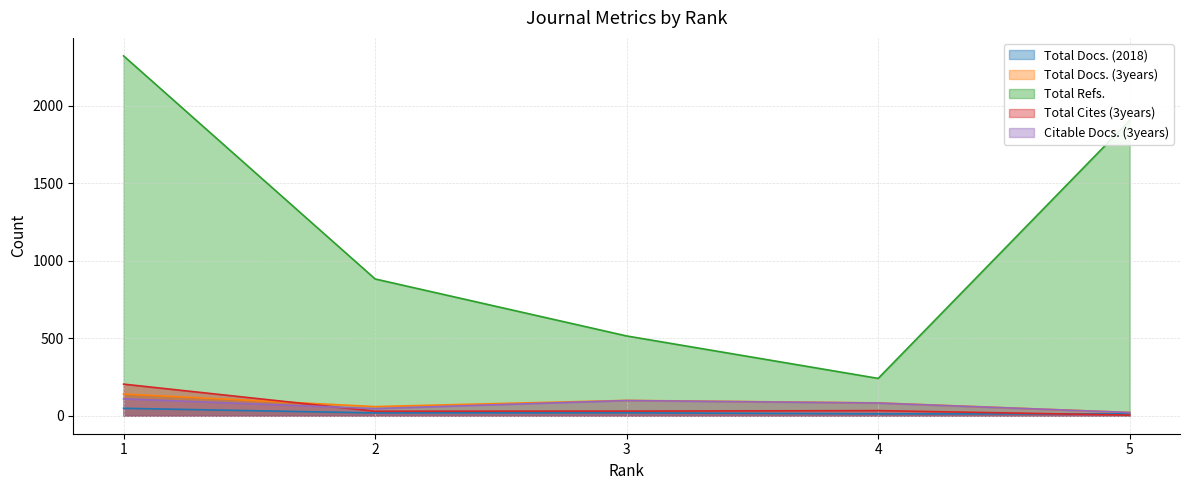

What is the minimum value for Total Cites (3years)?

4